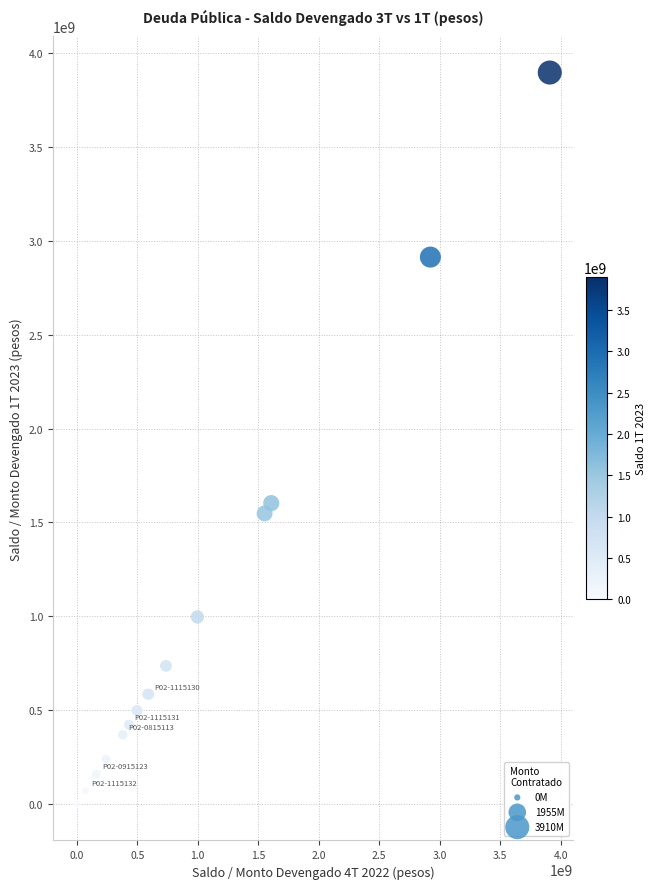

What Y value in the scatter plot is closest to 1949197880?

1603215256.3